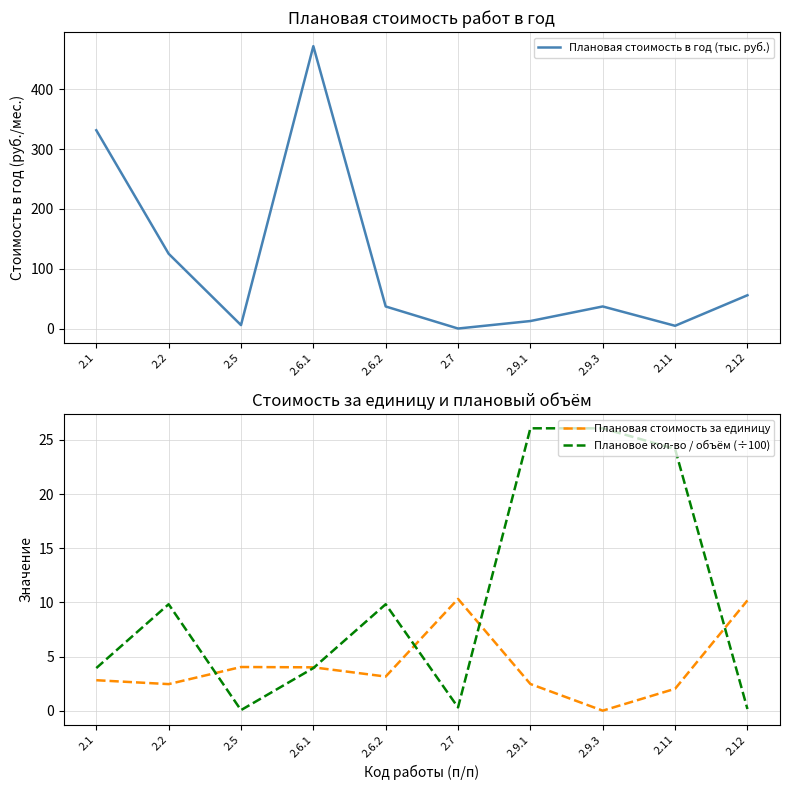

List the series in order of their peak value, highest first.

Плановая стоимость в год (тыс. руб.), Плановое кол-во / объём (÷100), Плановая стоимость за единицу